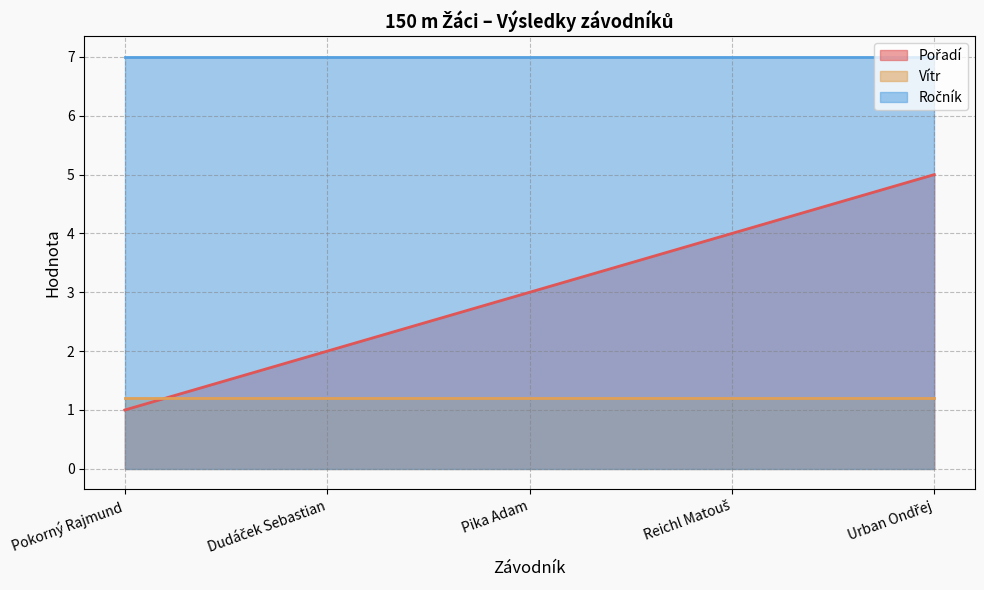

True or false: Vítr and Ročník intersect in this chart.

False